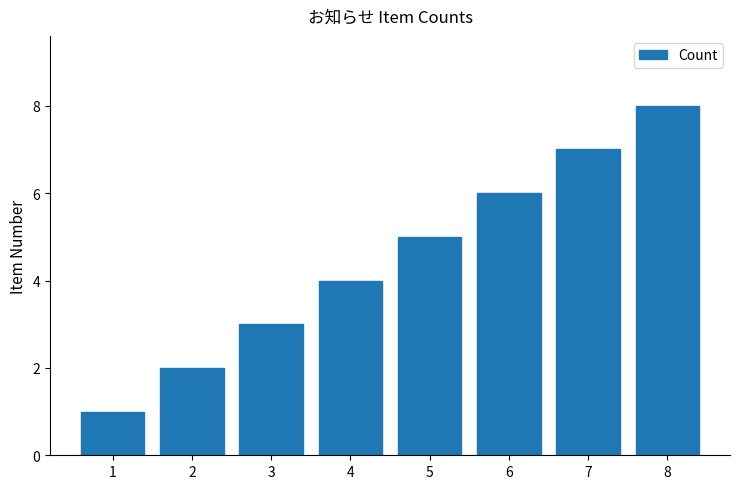

What is the value of the 3rd bar from the left?

3